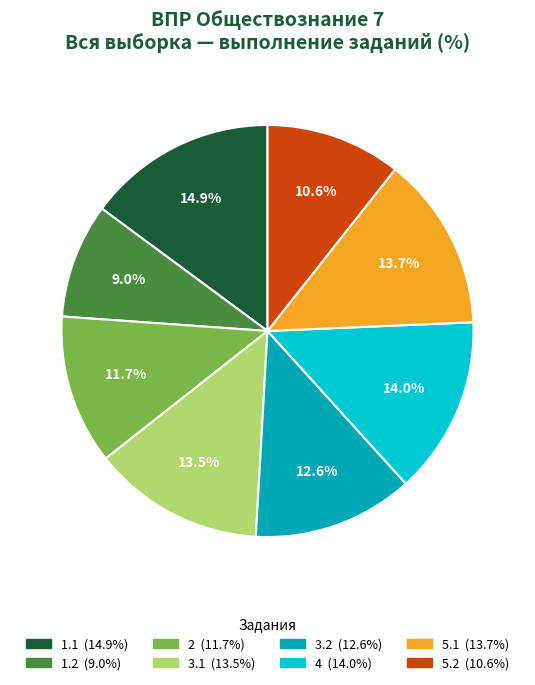

To the nearest percent, what is the difference between the largest and smallest slice percentages?

6%